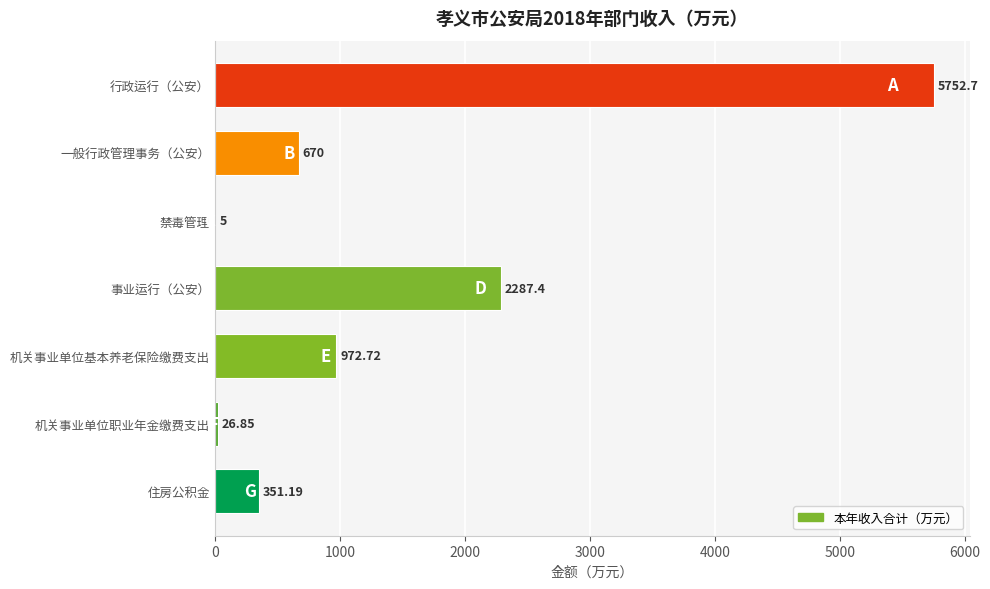

Which label corresponds to the largest value in the chart?

行政运行（公安）